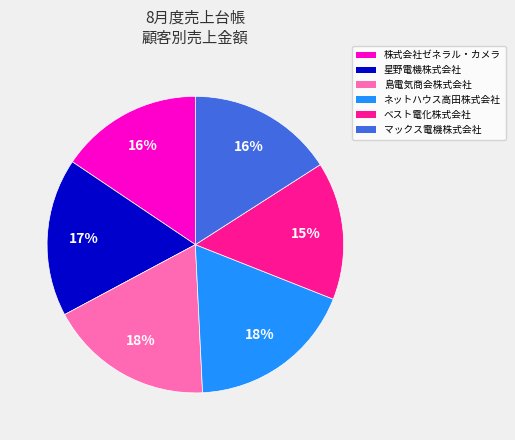

What is the smallest slice in the pie chart?

ベスト電化株式会社